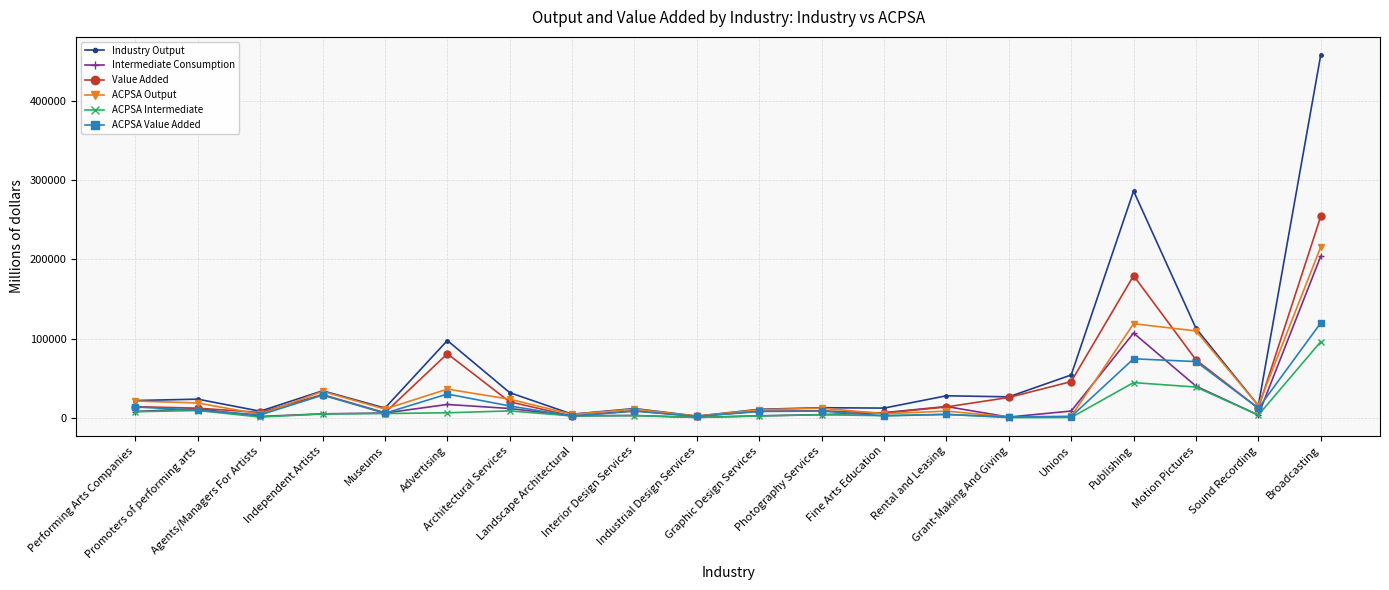

What is the label of the 20th point from the right?

Performing Arts Companies